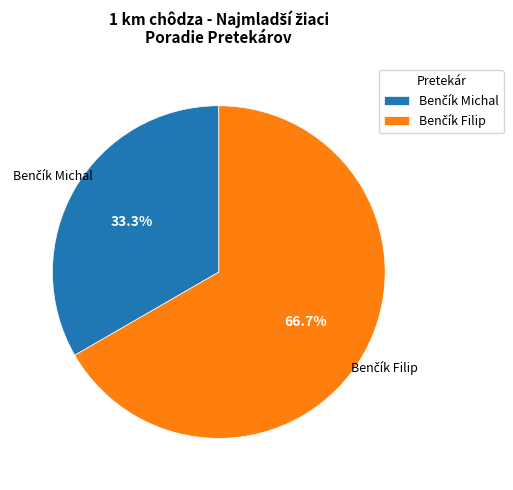

Does any single category account for the majority?

Yes